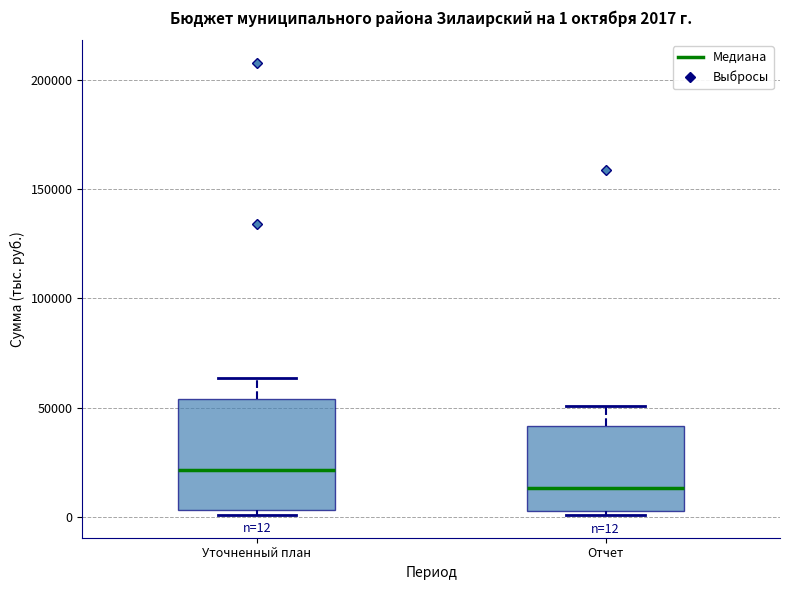

Which box is the tallest, from its lower edge to its upper edge?

Уточненный план